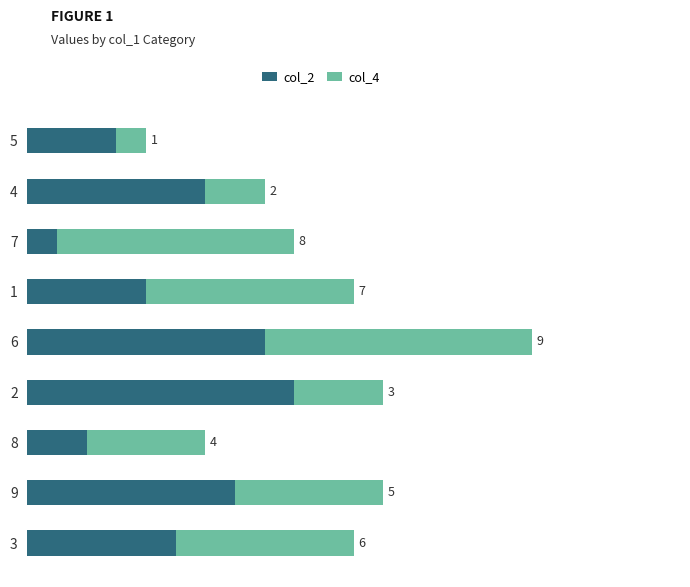

Rank the categories by col_2 value from highest to lowest.

2, 6, 9, 4, 3, 1, 5, 8, 7